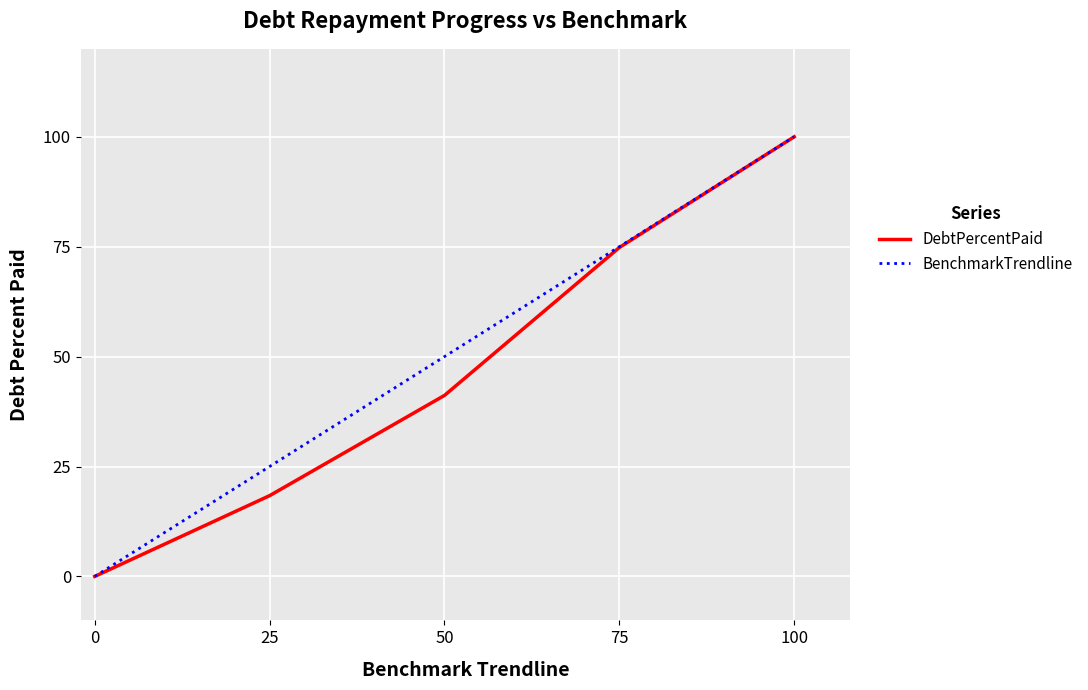

What is the greatest value displayed?

100.0